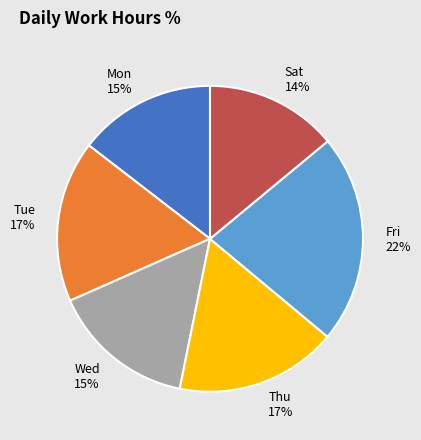

Is it true that Fri is 33% of the pie?

False